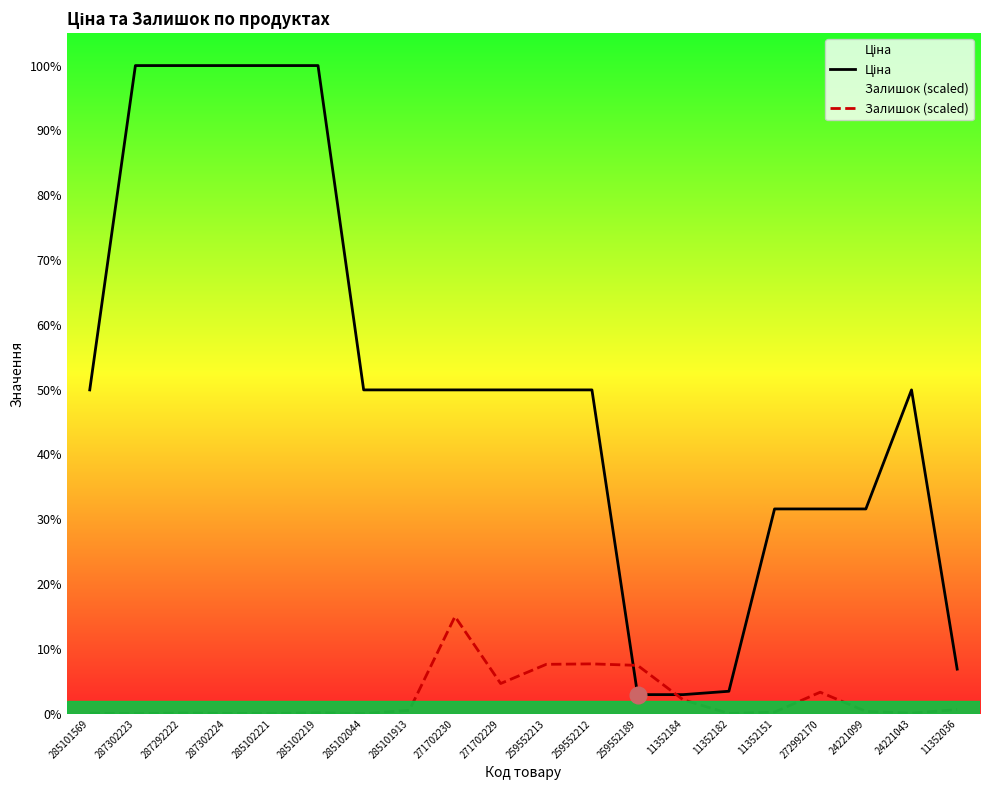

Between which two adjacent categories do Ціна and Залишок (scaled) first intersect?

259552212 and 259552189